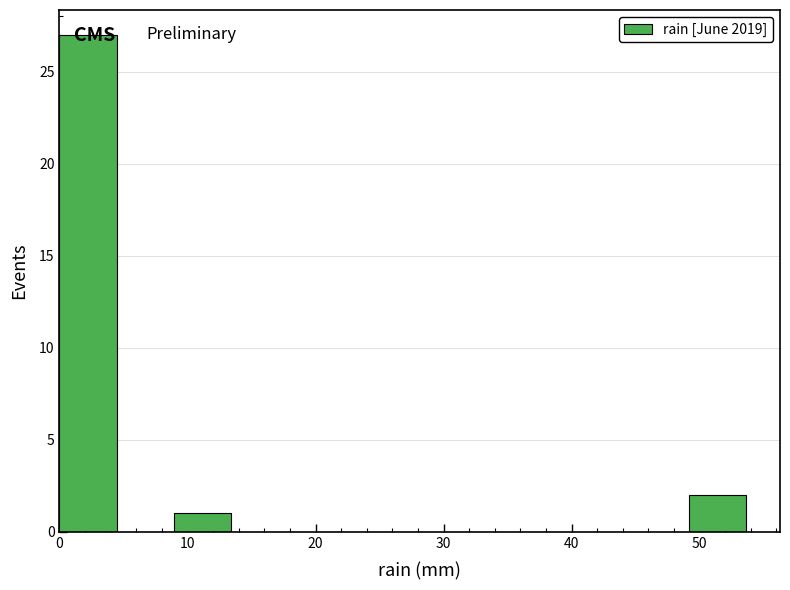

Over which range of the x-axis is the bar tallest?

0 to 4